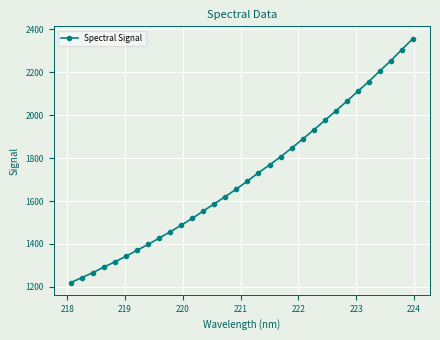

Reading right to left, list all the values displayed in this chart.

2357.8	2306.4	2254.7	2206.8	2156.9	2111.7	2065.1	2019.7	1975.6	1931.2	1888.8	1846.6	1806.3	1768.3	1732.1	1693.2	1656.1	1620.9	1587.2	1553.6	1519.2	1487.2	1456.5	1427.0	1397.8	1370.4	1342.8	1316.4	1292.2	1266.2	1242.8	1219.8